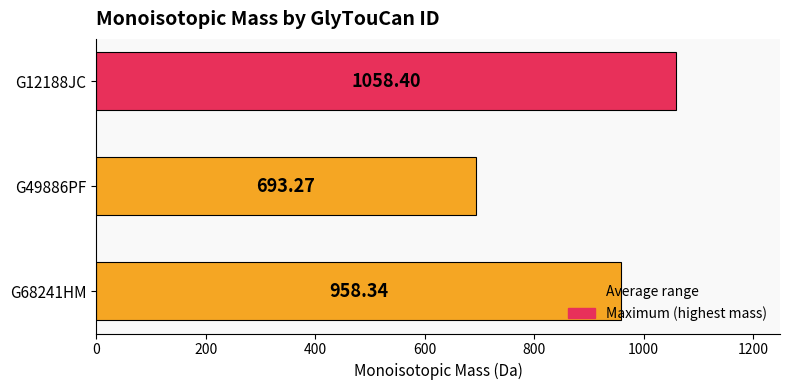

What is the difference between the maximum and minimum values?

365.1